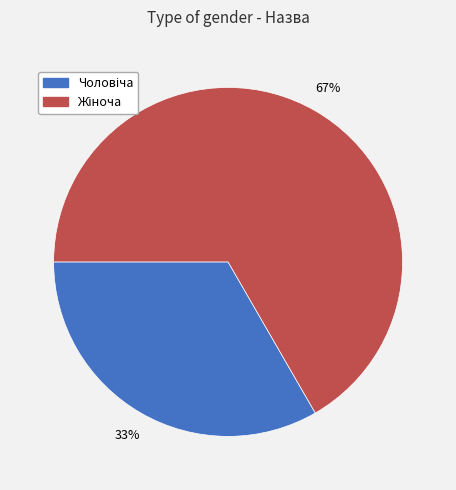

To the nearest percent, what is the average slice percentage?

50%